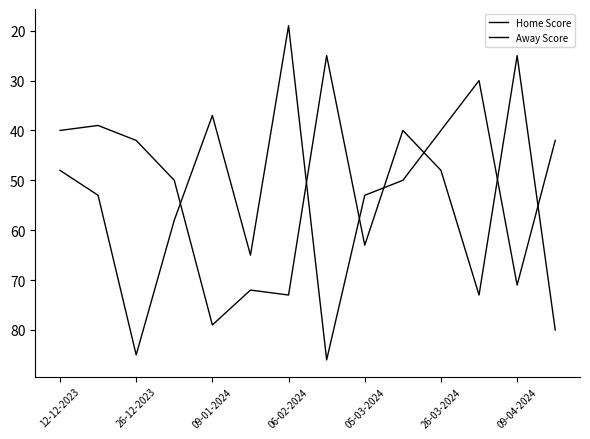

After their last crossing, which series has the higher values: Home Score or Away Score?

Home Score